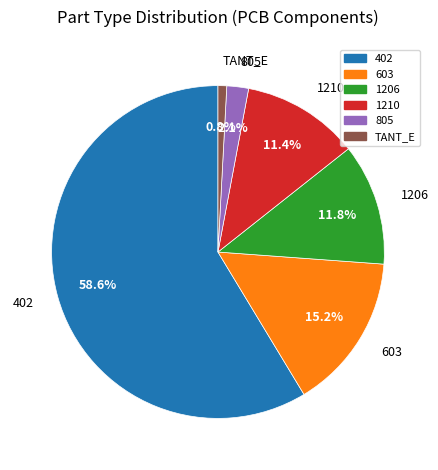

The 603 slice represents 15% of the pie. True or false?

True